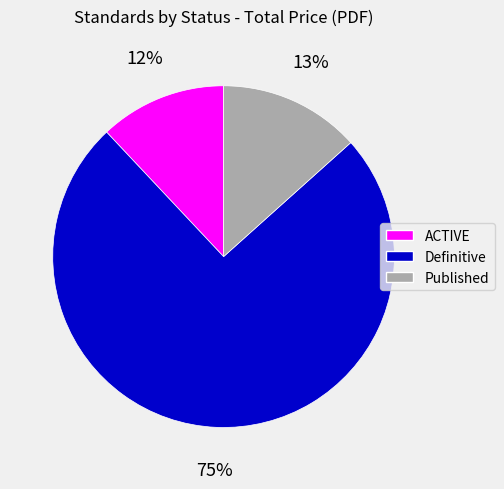

Combined, do ACTIVE and Definitive account for over 50%?

Yes